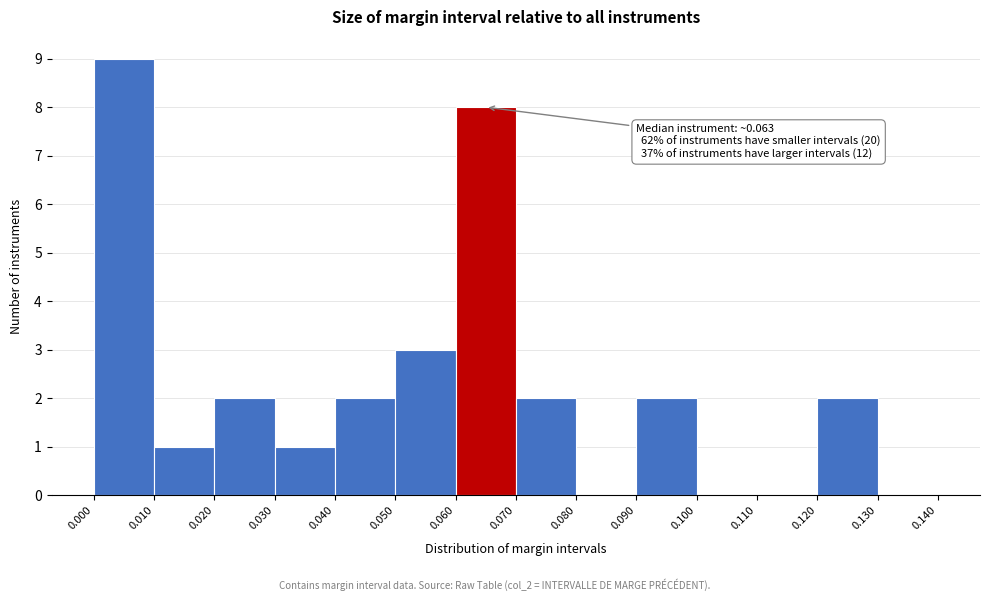

Over which range of the x-axis is the bar tallest?

0.000 to 0.010